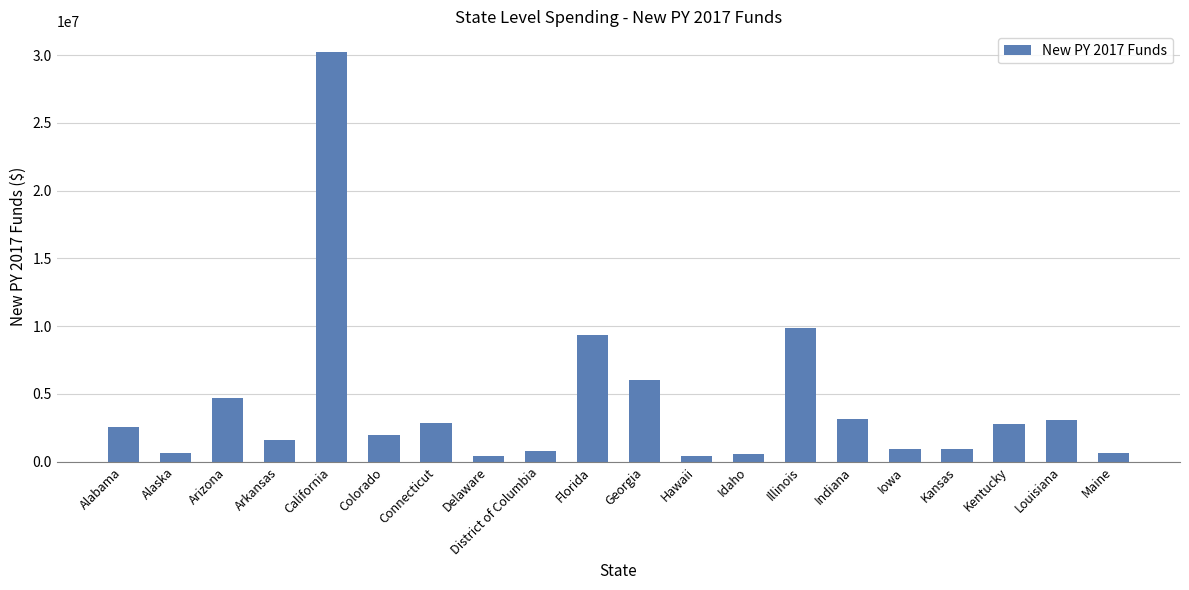

At which label is the value closest to 15330051?

Illinois